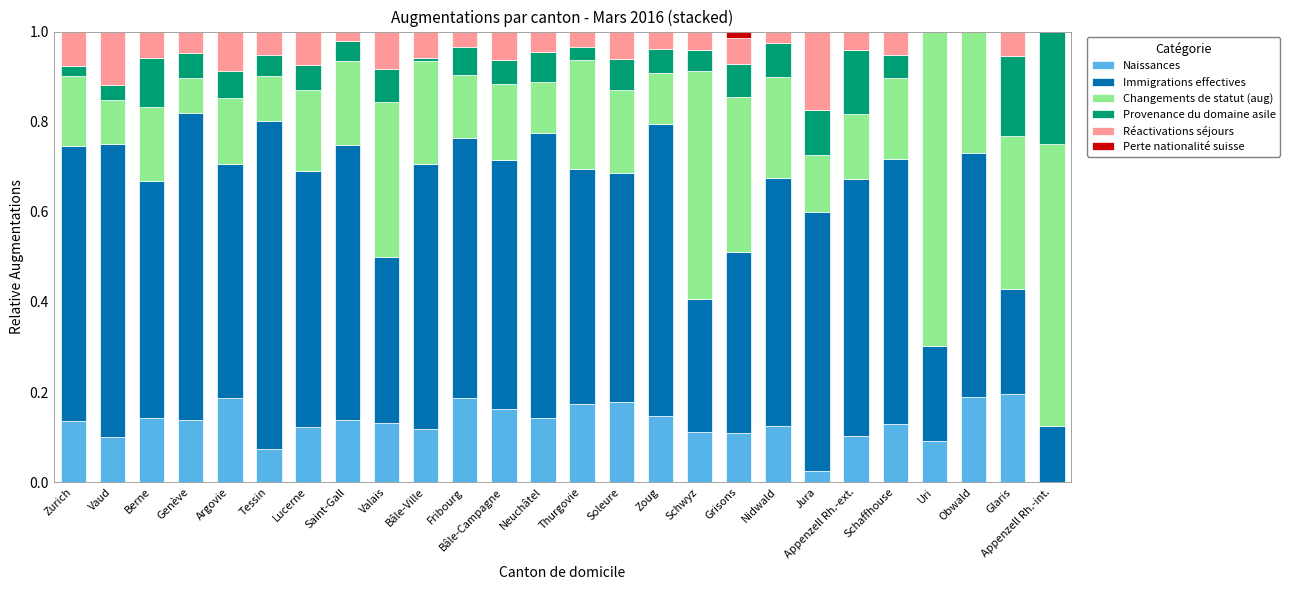

Are the bars grouped side by side (vs. stacked)?

No